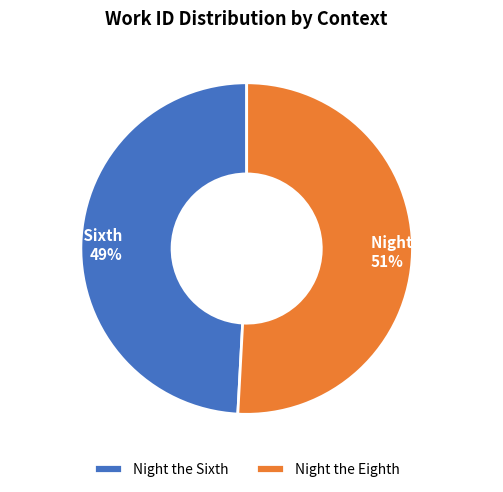

To the nearest percent, what is the average slice percentage?

50%